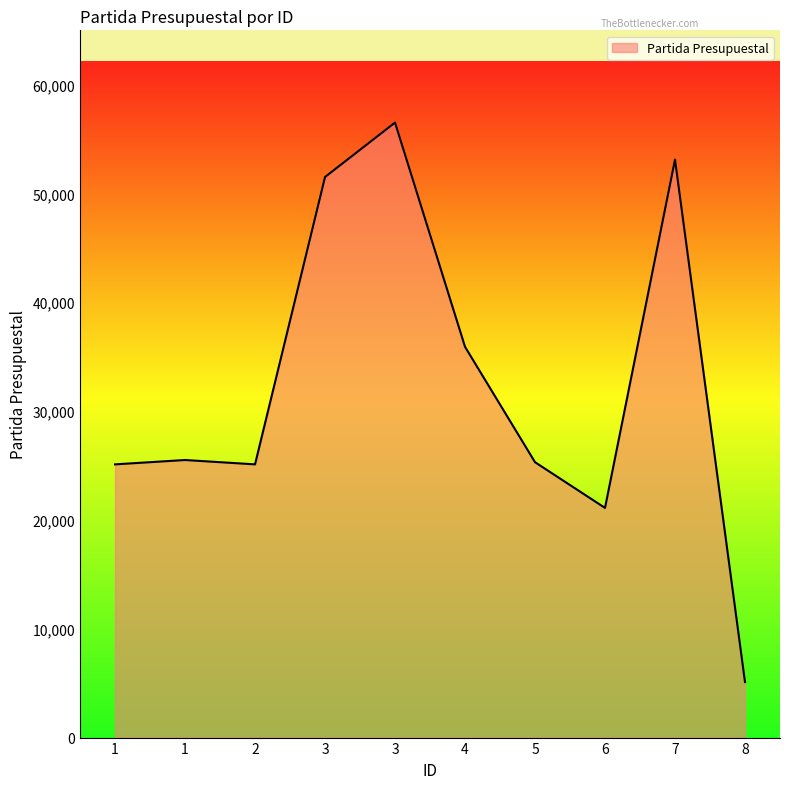

Reading right to left, extract all data points from this chart.

5101	53101	21101	25301	35901	56501	51501	25101	25501	25101